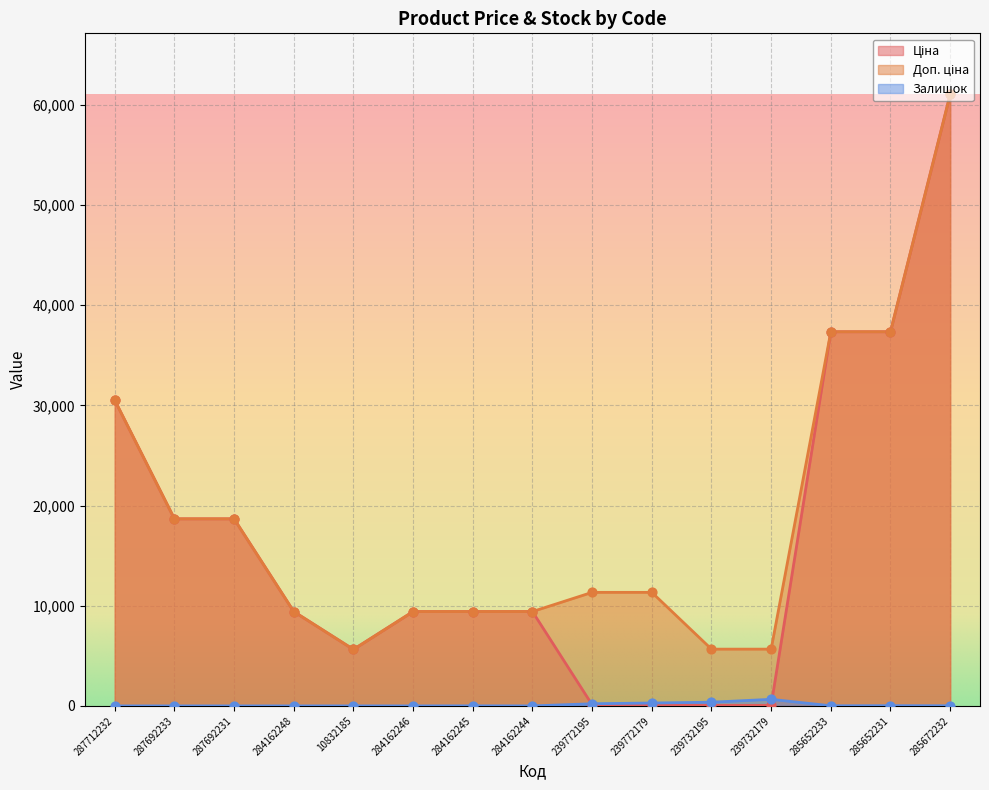

What are all the series names shown in the legend?

Ціна, Доп. ціна, Залишок